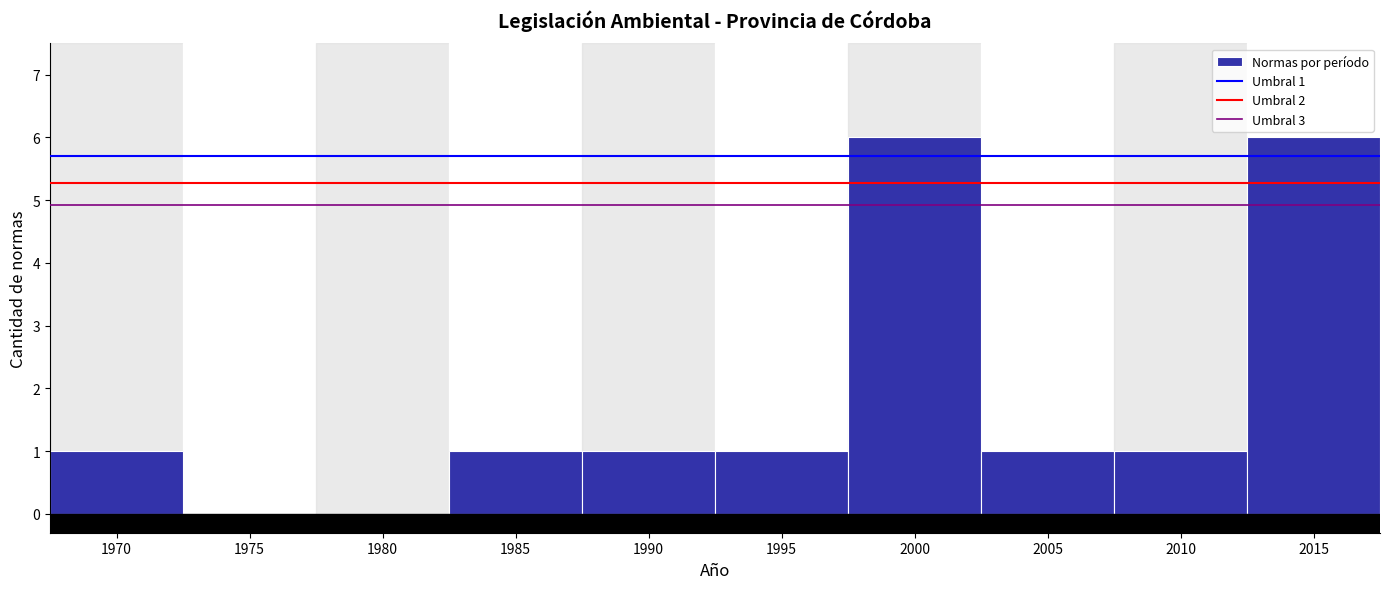

Reading left to right, extract all data points from this chart.

1970=1	1975=0	1980=0	1985=1	1990=1	1995=1	2000=6	2005=1	2010=1	2015=6